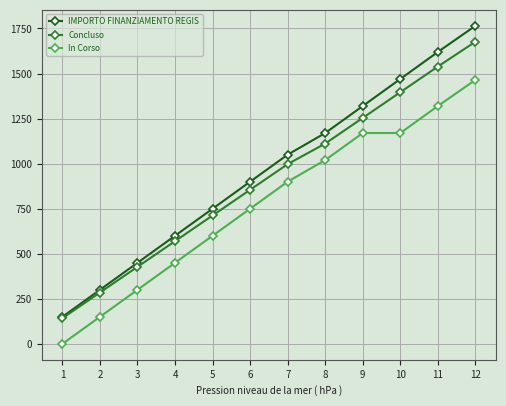

At which label is In Corso closest to 732?

6